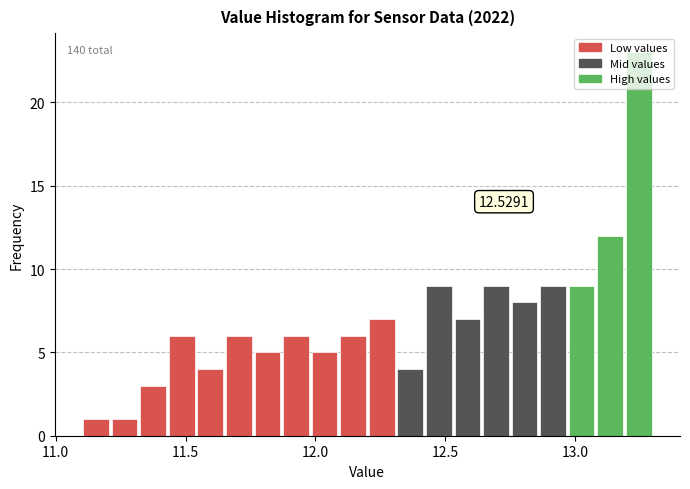

Read against the x-axis, roughly where is the centre of the tallest bar?

13.25